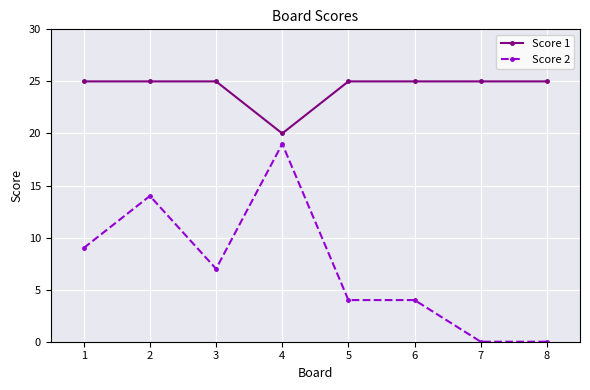

Which category has the lowest value in the Score 1 series?

4